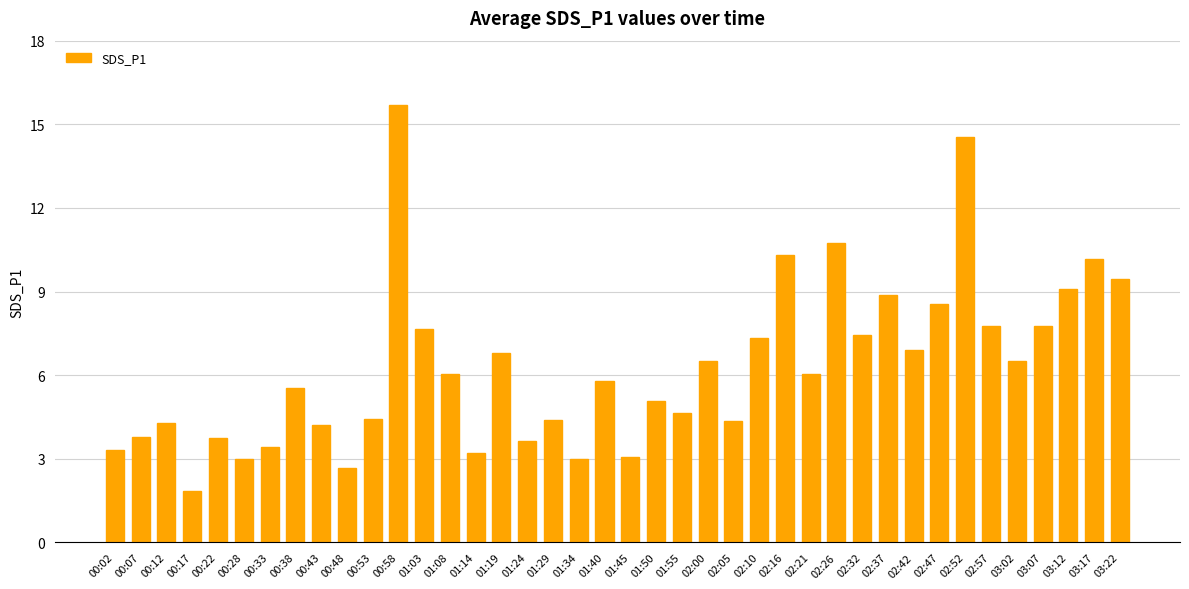

What is the sum of the values at 02:42 and 00:53?

11.3